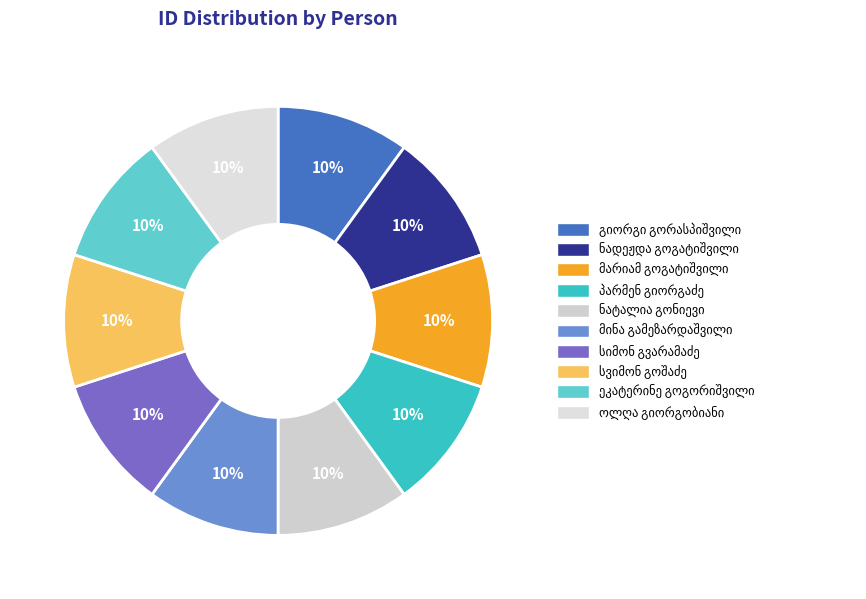

To the nearest percent, what percentage of the pie is ეკატერინე სოლომონის ასული გოგორიშვილი?

10%